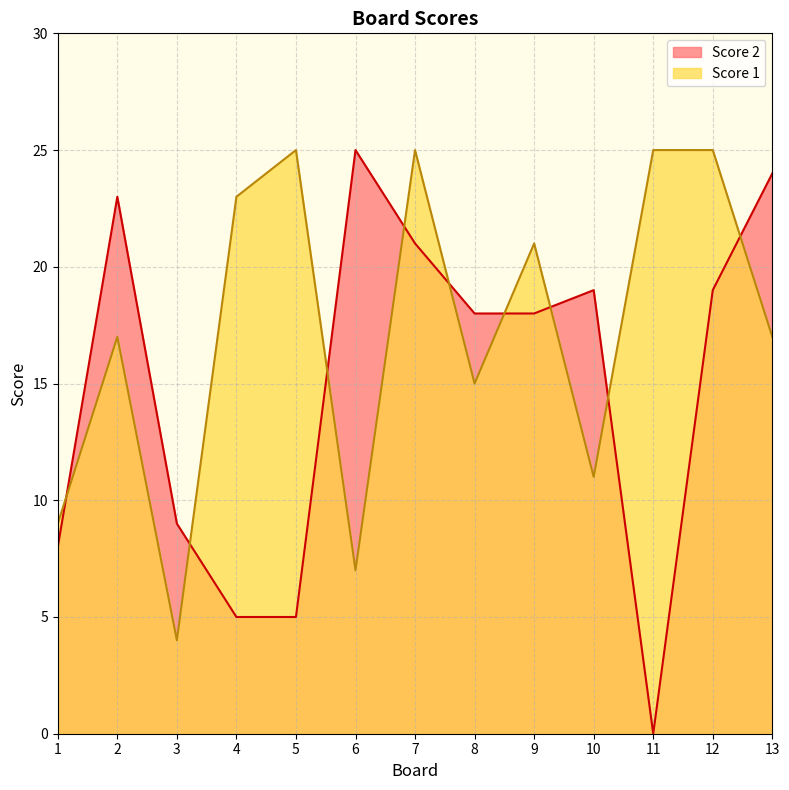

True or false: Score 2 has a value of 35 at 6.

False